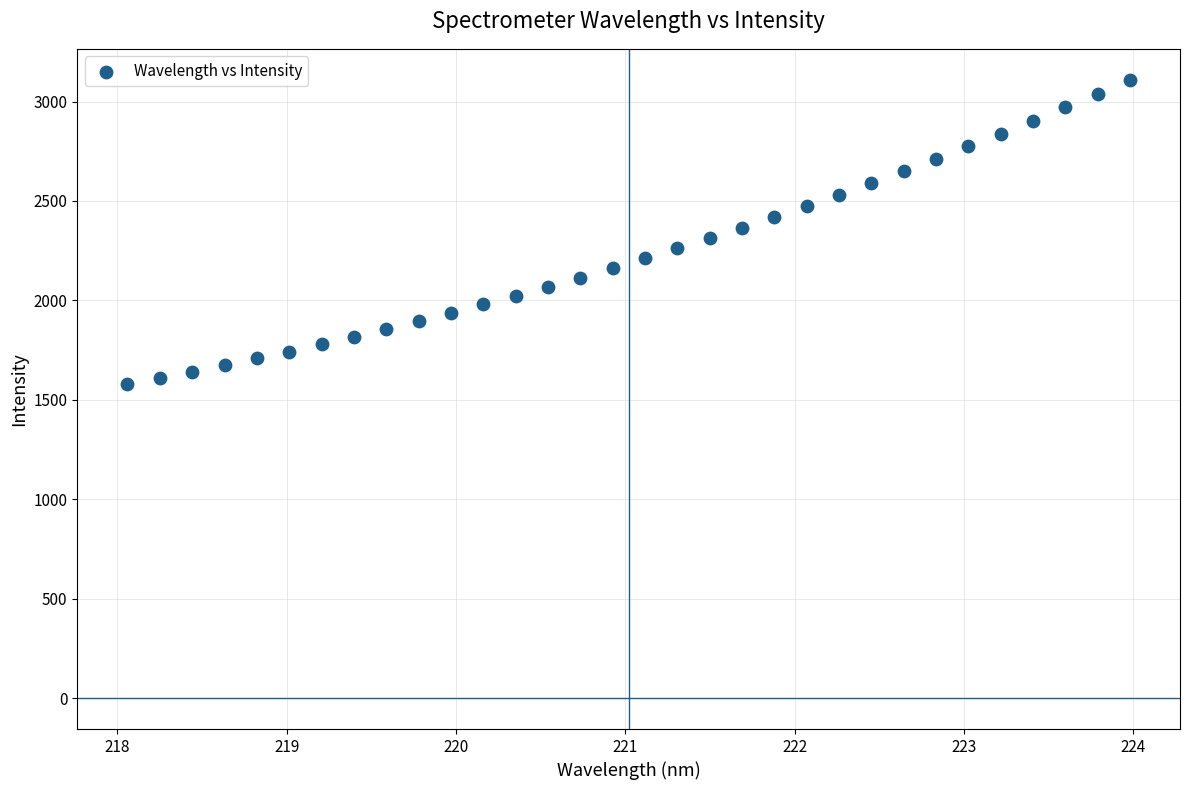

What is the range of Y values (max minus min)?

1531.1